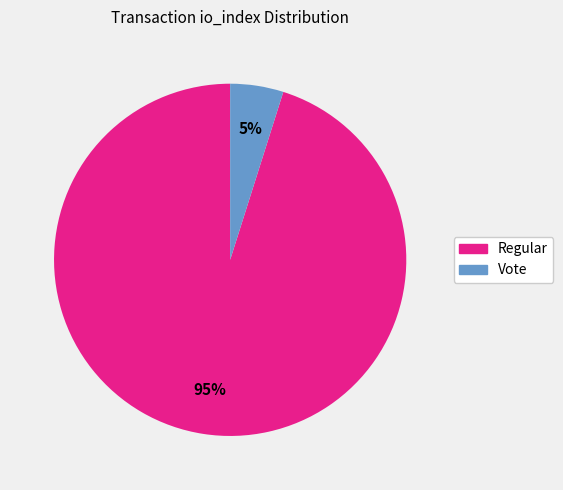

To the nearest percent, what is the average slice percentage?

50%